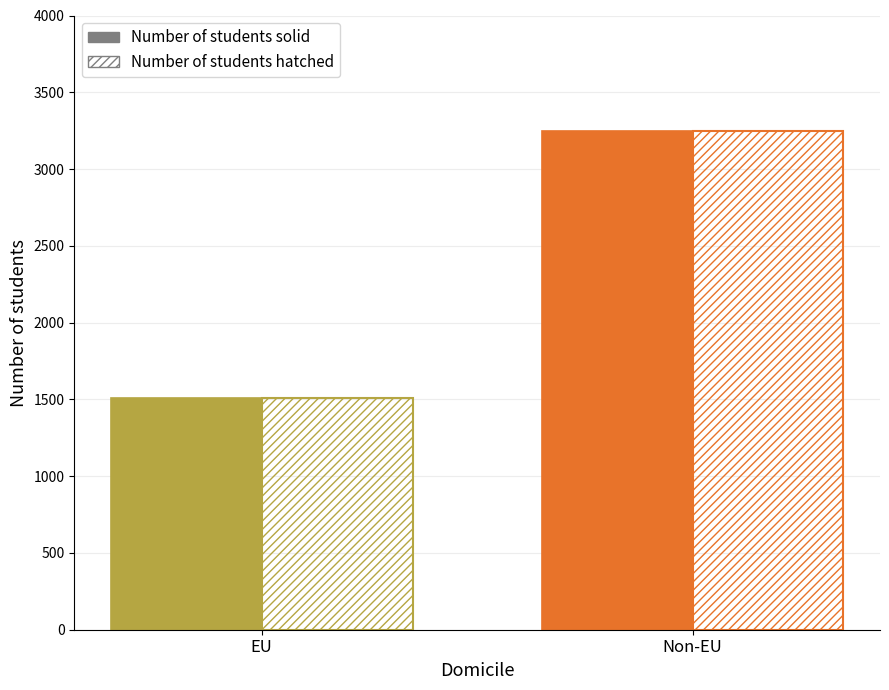

How many data points does each series have?

2